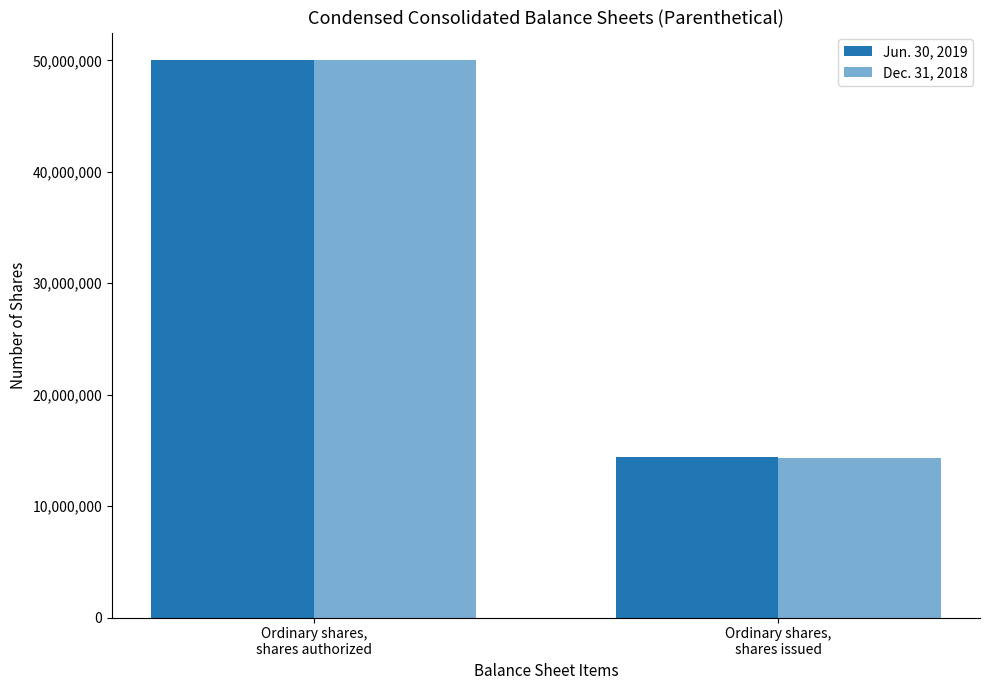

What is the average value of the Dec. 31, 2018 series?

32176023